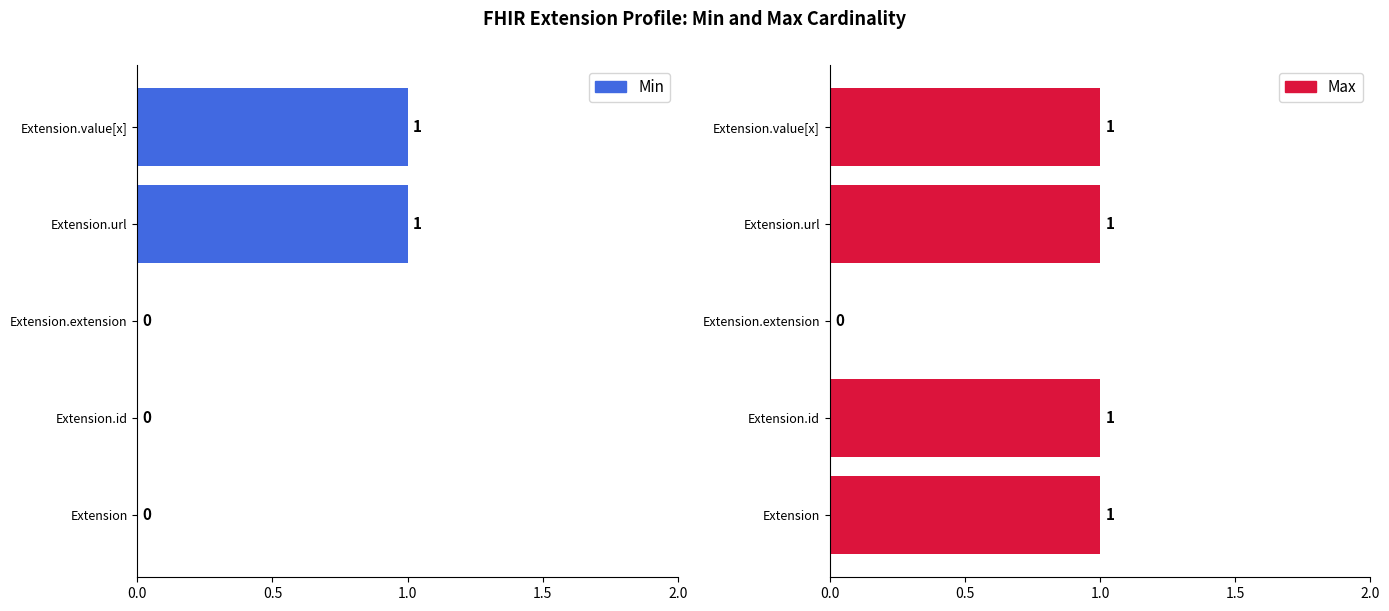

How many groups of bars are there?

5